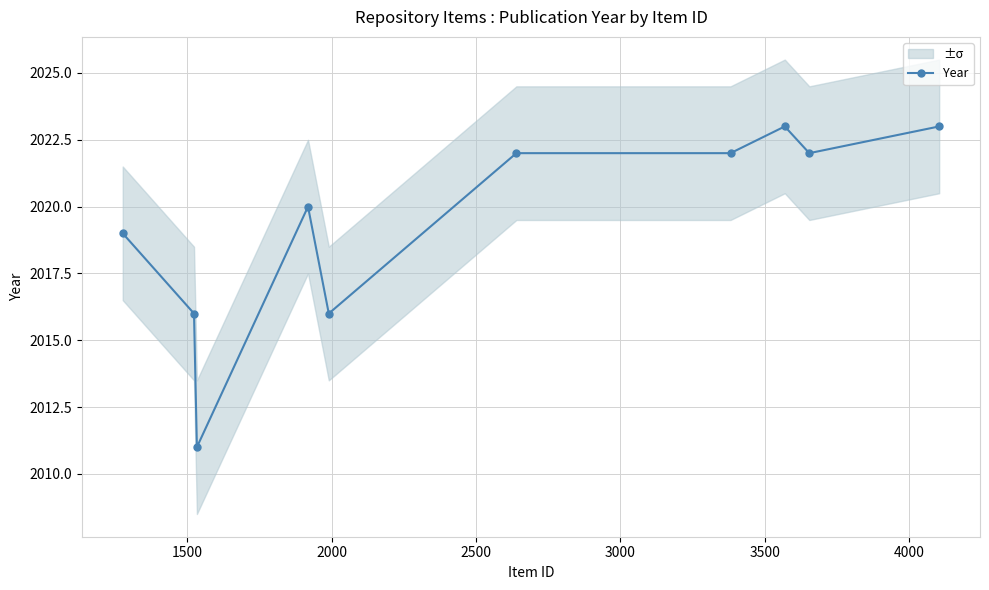

Reading left to right, transcribe all the data shown in this chart.

2019	2016	2011	2020	2016	2022	2022	2023	2022	2023